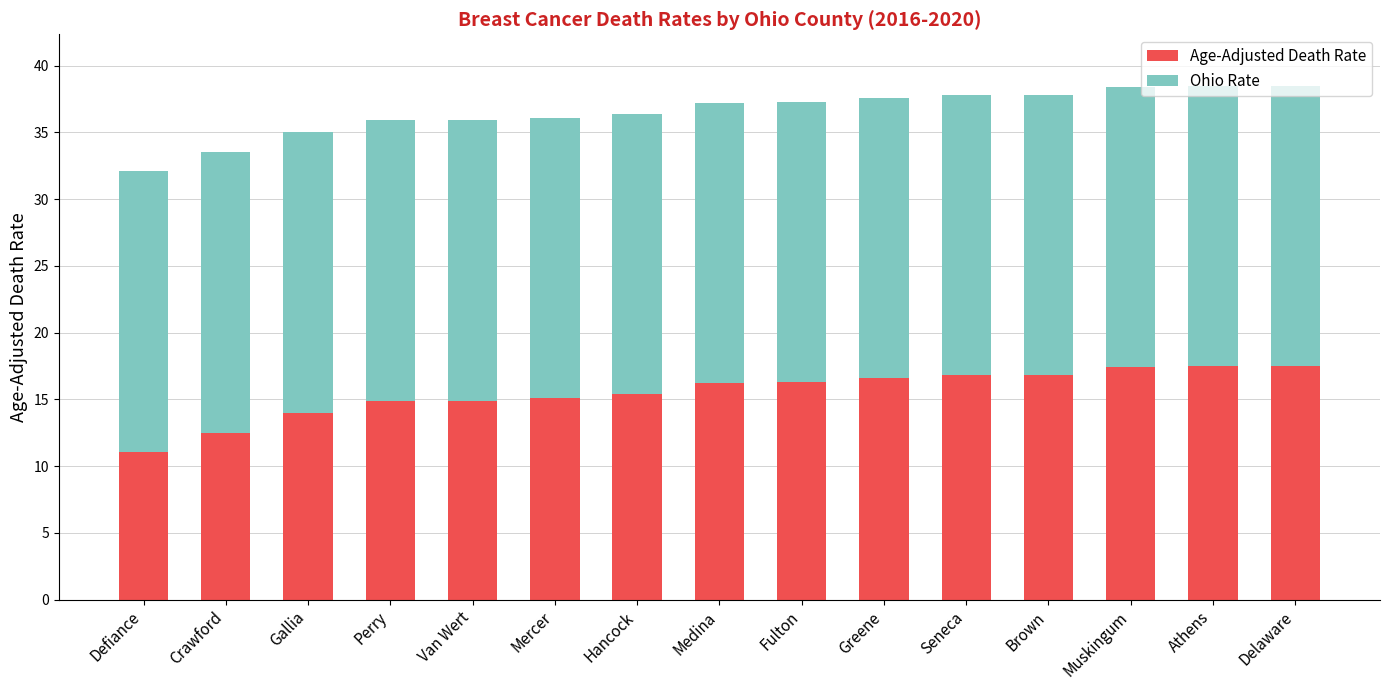

What is the difference between the maximum and minimum values in the Age-Adjusted Death Rate series?

6.4